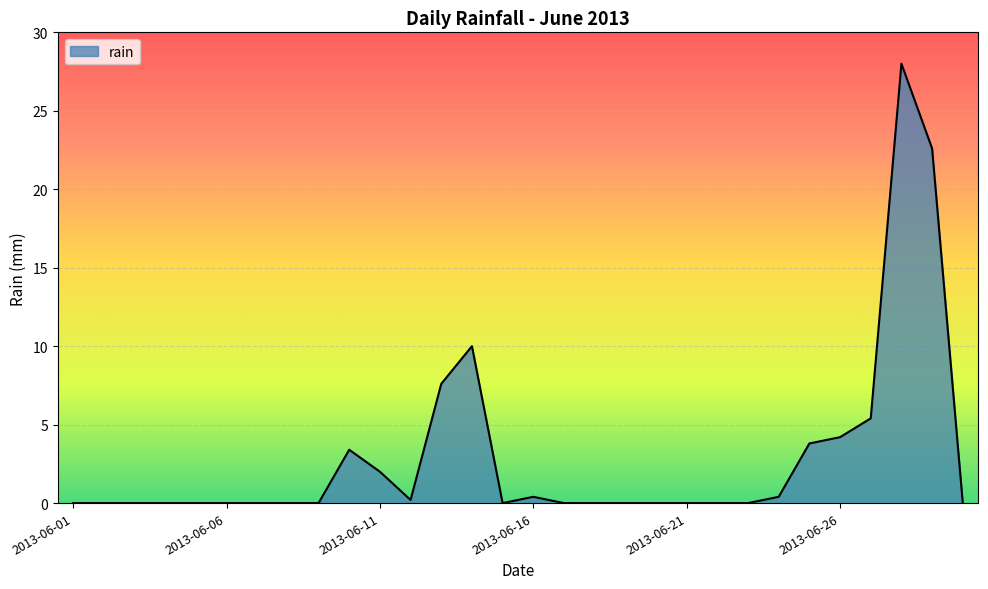

What is the difference between the maximum and minimum values?

28.0